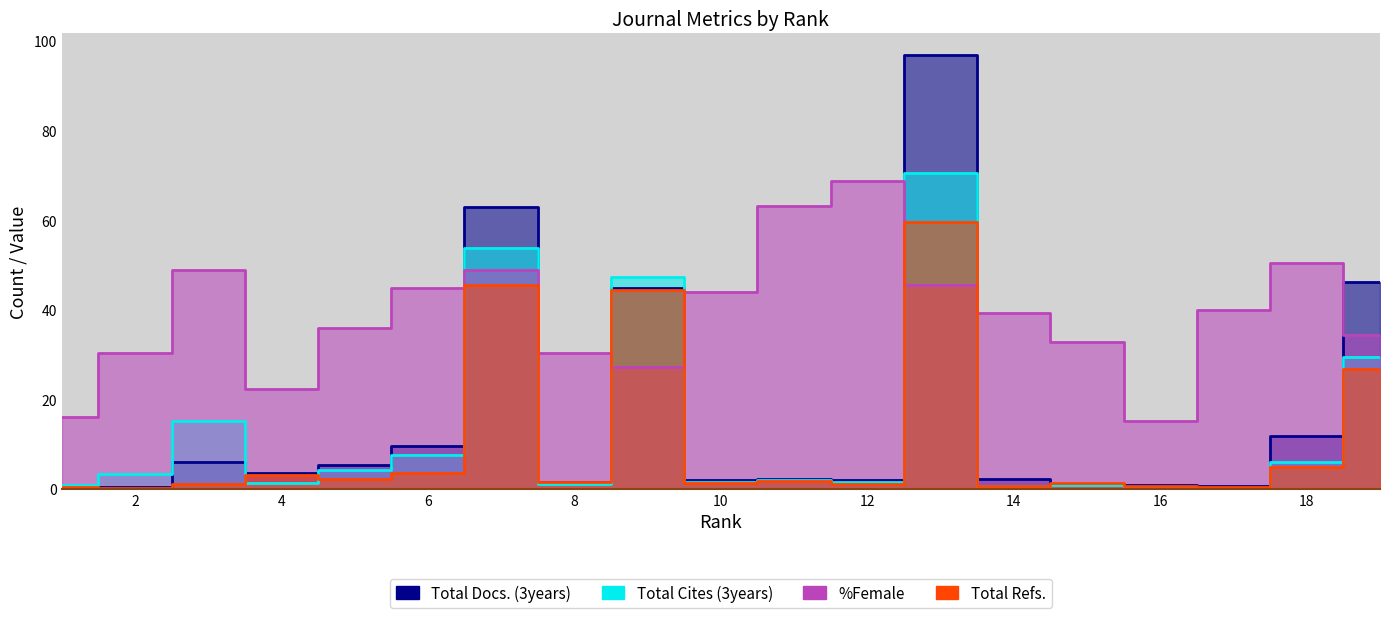

Which label corresponds to the largest value in the chart?

13